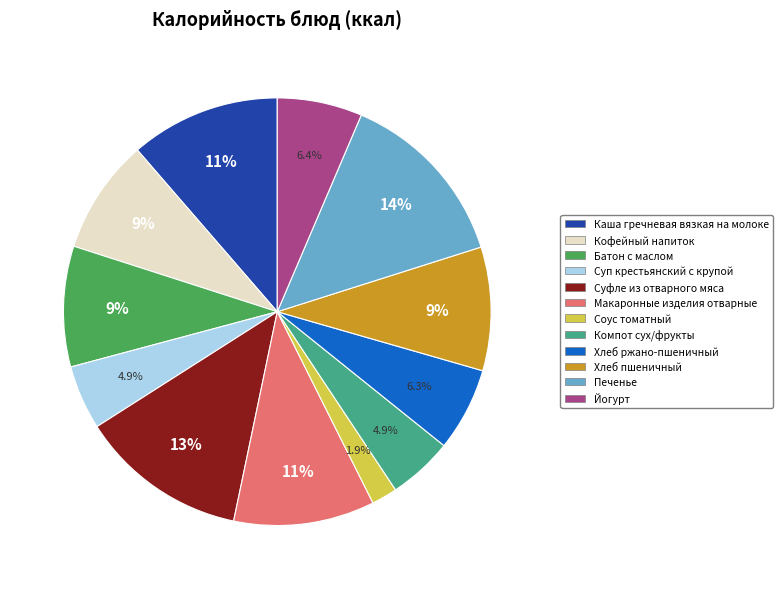

Between Печенье and Макаронные изделия отварные, which is larger?

Печенье